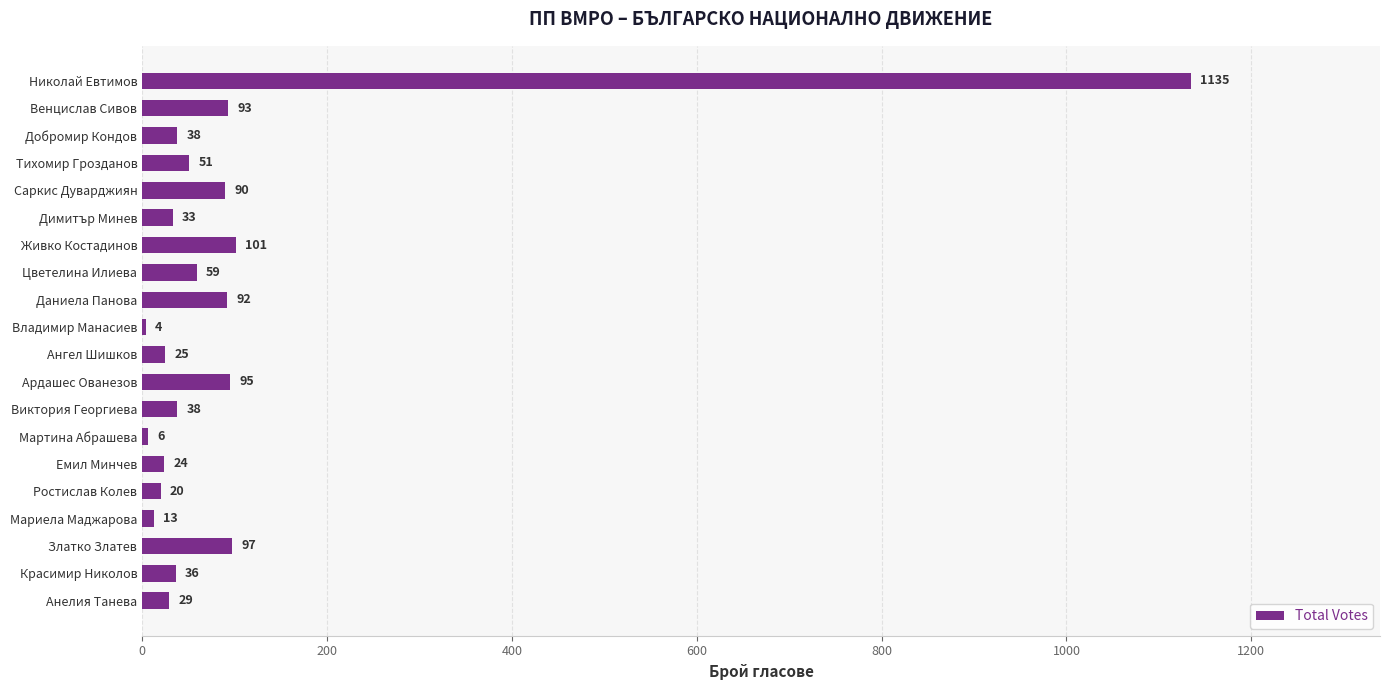

What is the sum of the values at Владимир Манасиев and Николай Евтимов?

1139